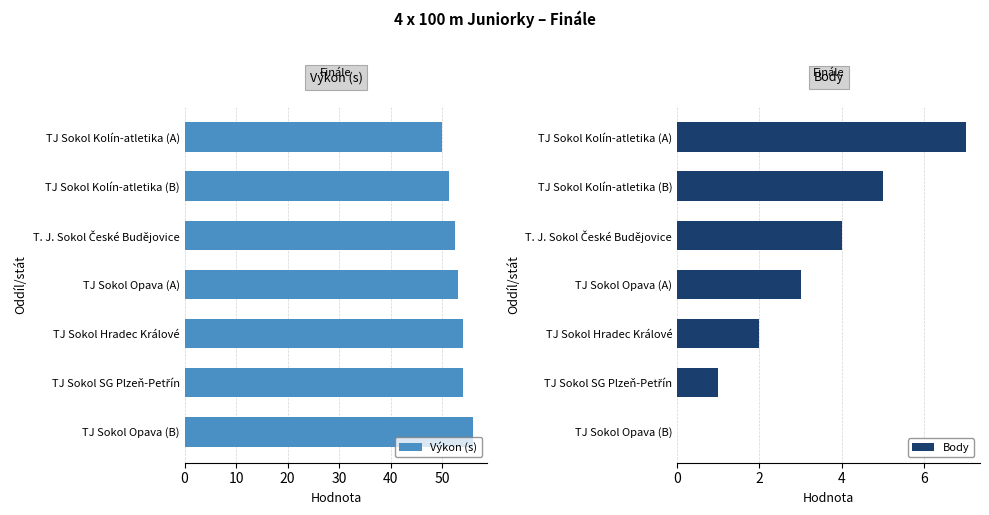

The Body series shows 7 at TJ Sokol Kolín-atletika (A). True or false?

True